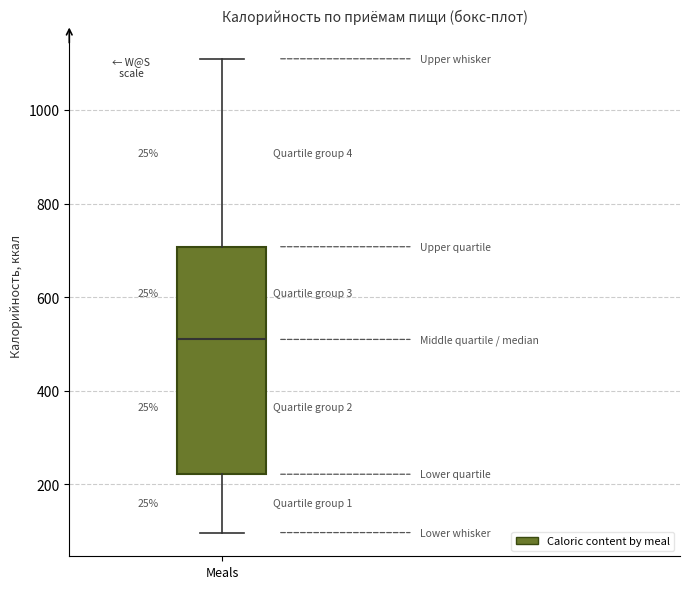

Read this box plot against the y-axis: the position of the median line, the range covered by the box, and the ends of both whiskers. The values are not printed on the chart, so give them approximately, as read against the axis.

median 500, box 220 to 700, whiskers 100 to 1100